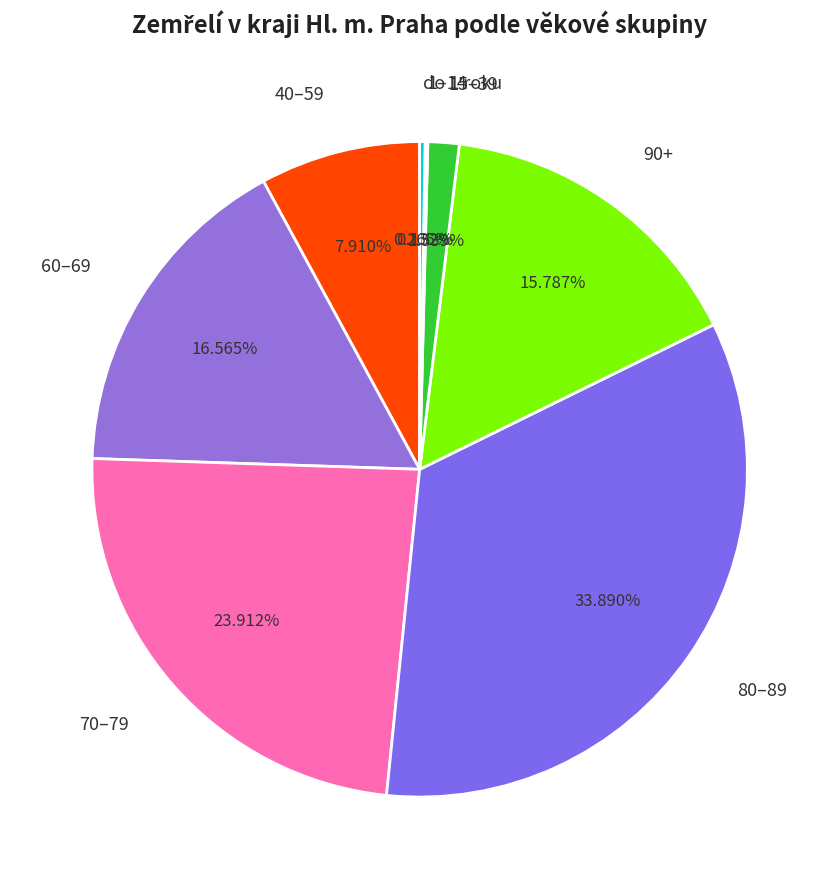

To the nearest percent, what is the average slice percentage?

12%